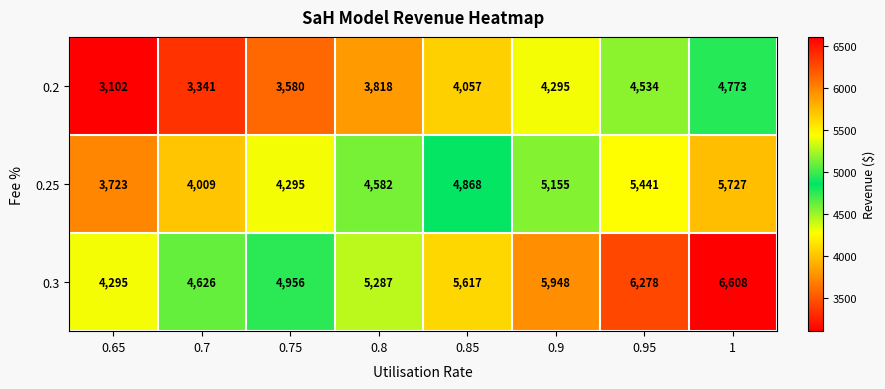

Which series has the largest total across all categories?

0.3